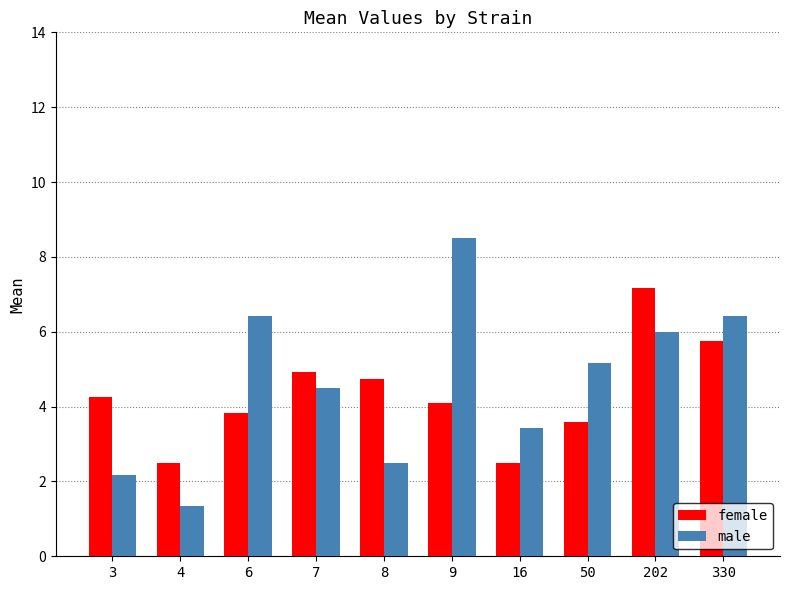

What is the difference between the highest and lowest values at 7?

0.4